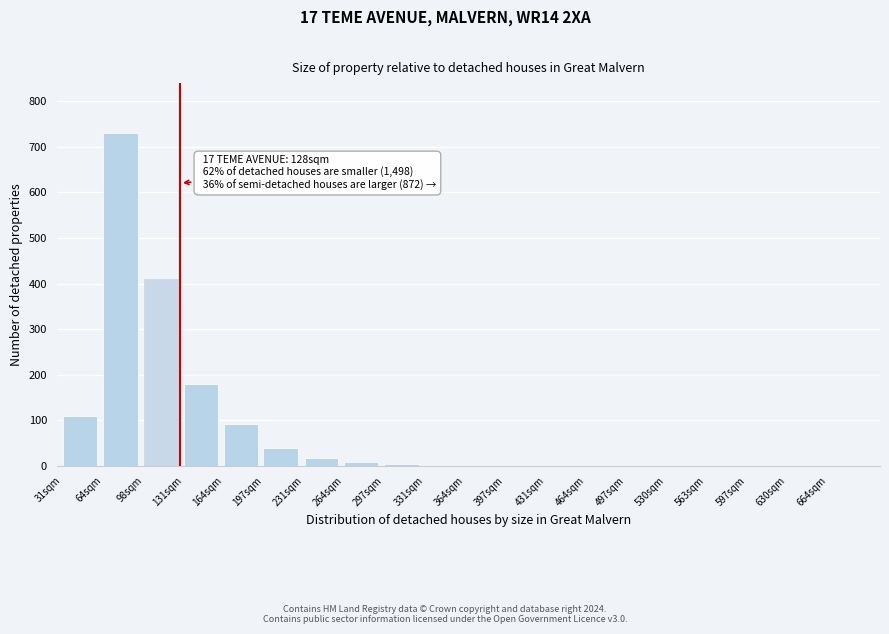

The chart shows a value of 0 at 563sqm. True or false?

True